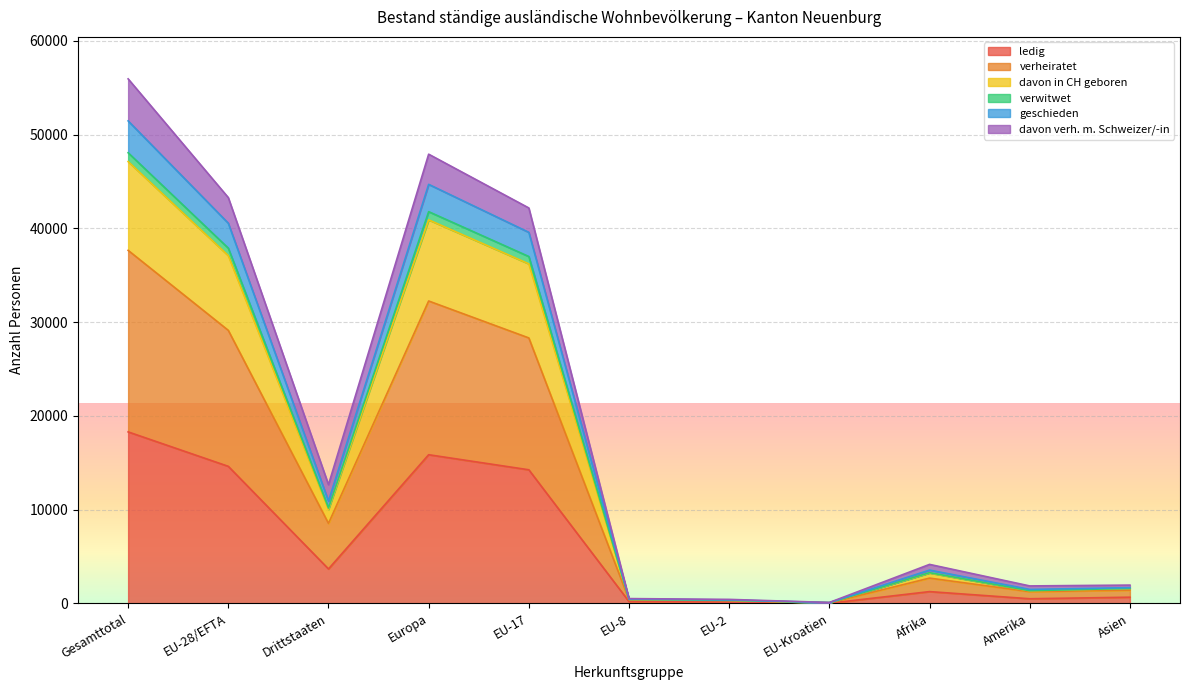

At which category is the sum across all series the highest?

Gesamttotal